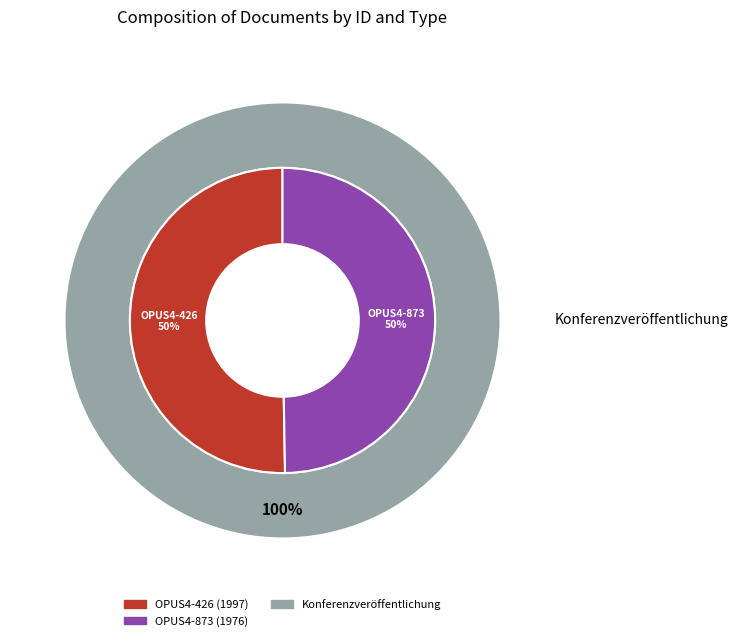

Is it true that OPUS4-426 is 50% of the pie?

True